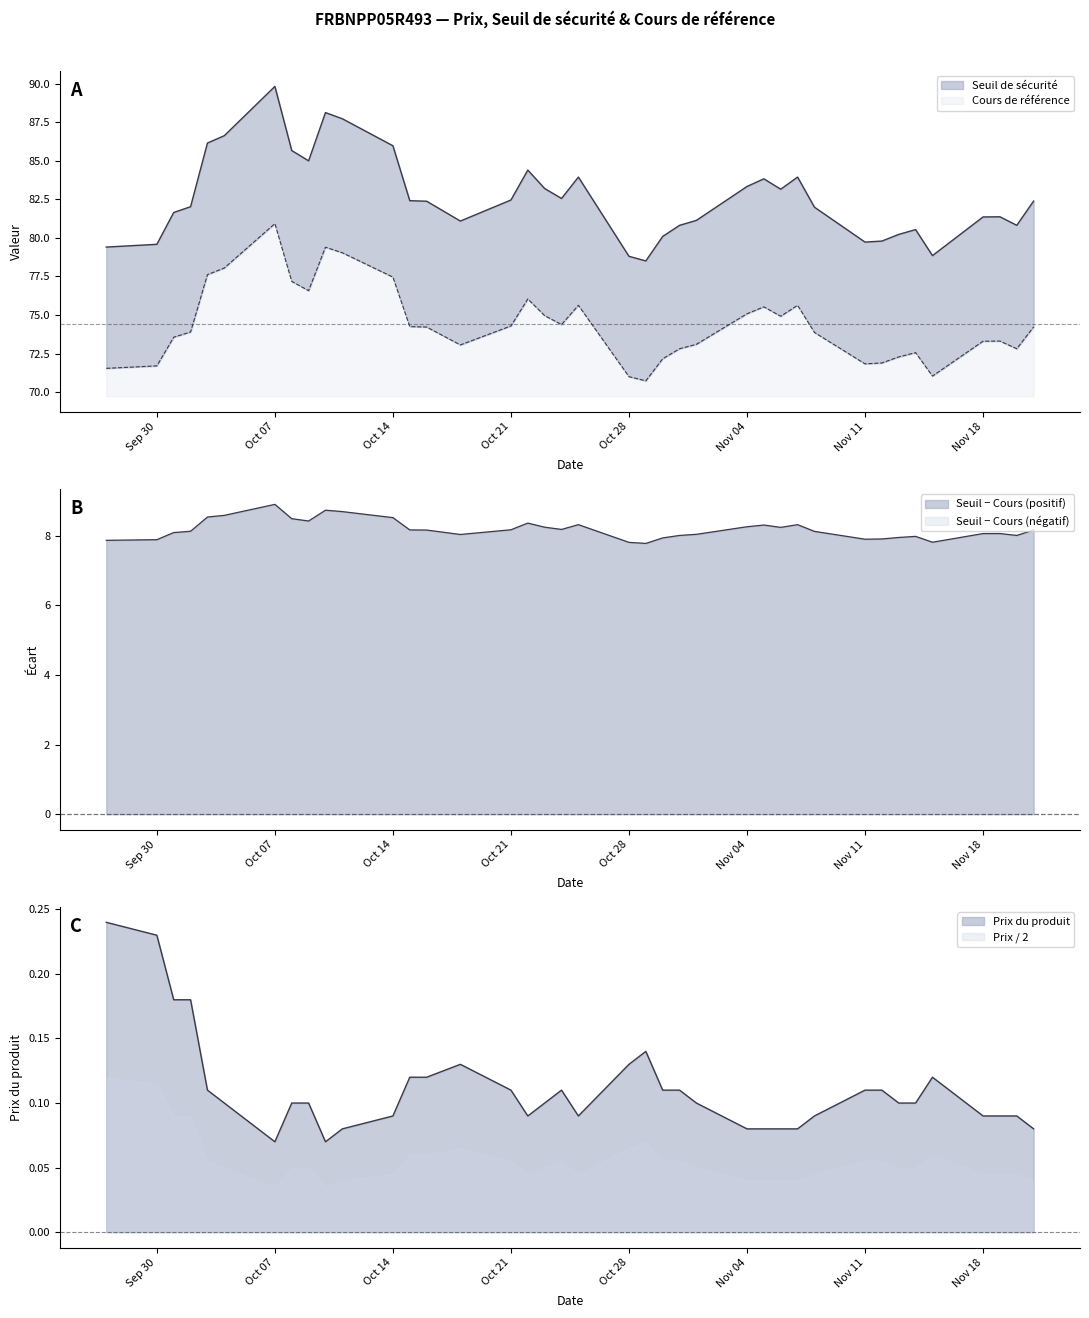

True or false: Prix du produit and Seuil de sécurité intersect in this chart.

False